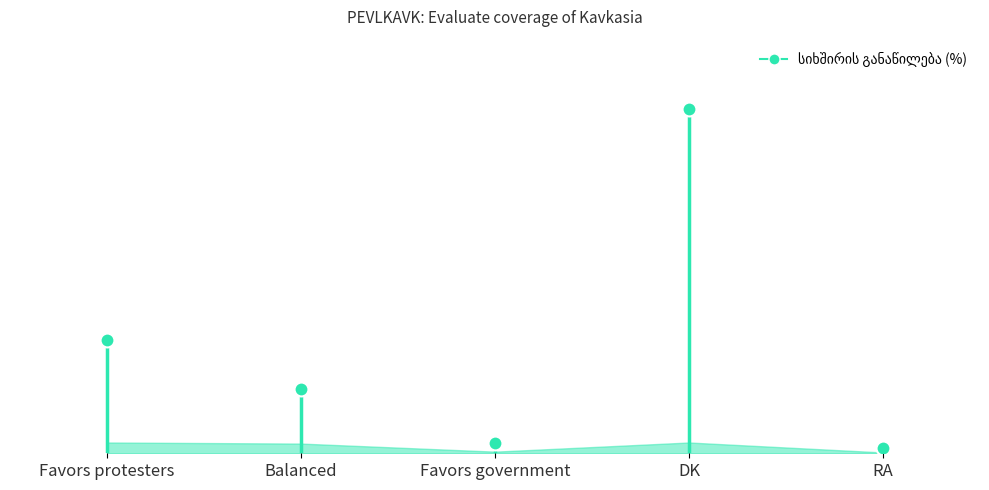

Where is the first local maximum?

DK